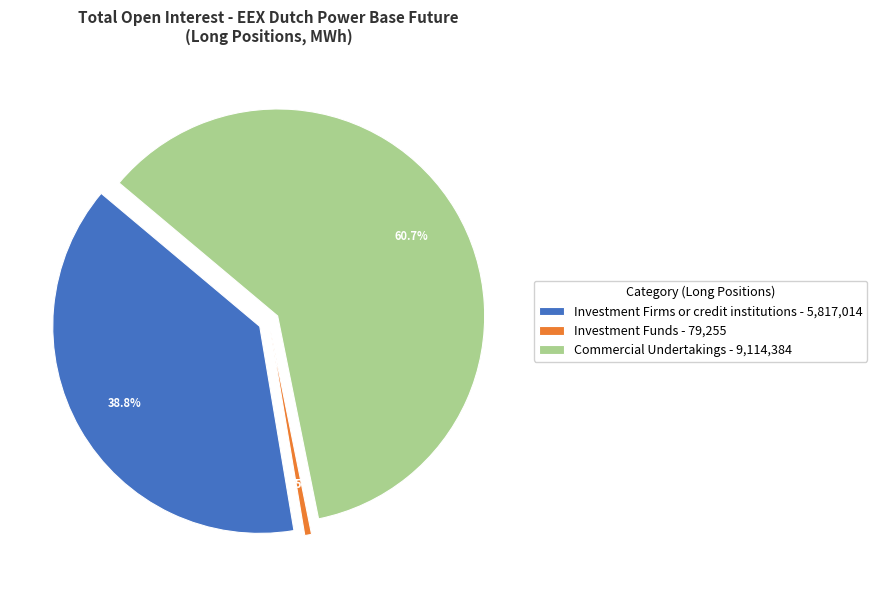

Is it true that Investment Funds is 11% of the pie?

False